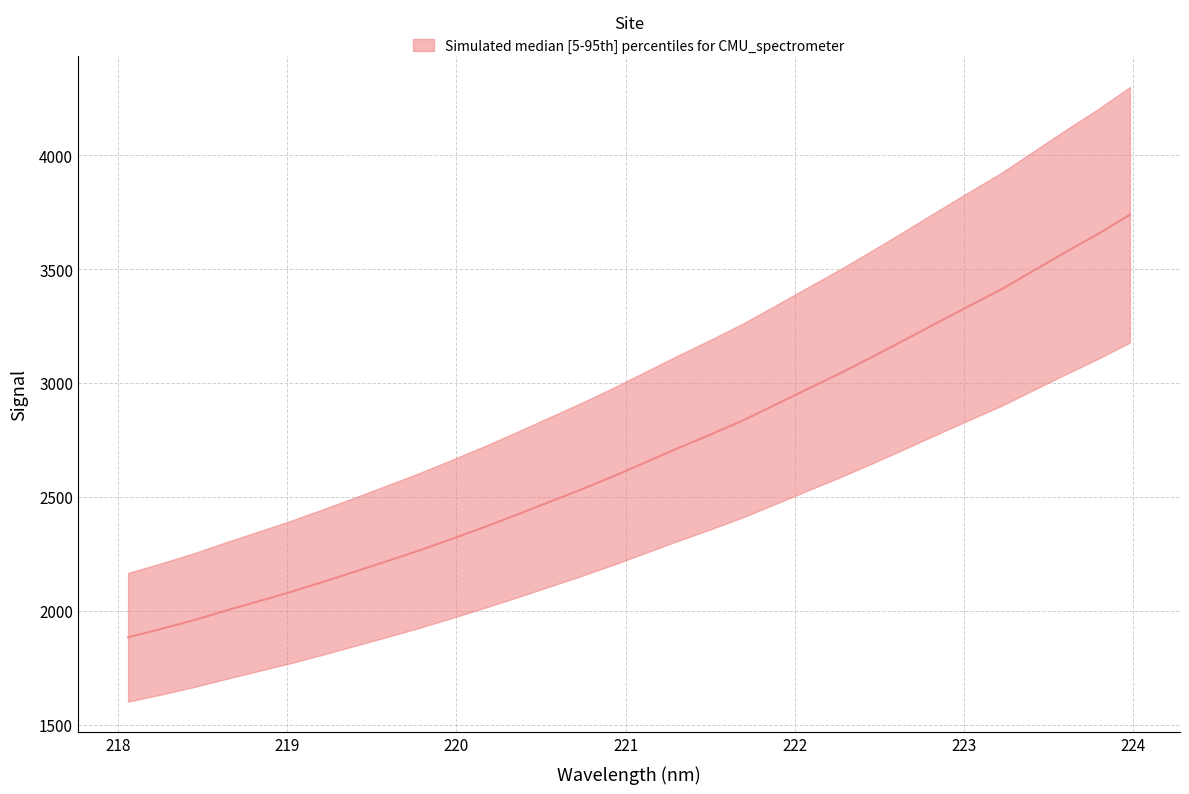

What is the difference between the maximum and minimum values?

1855.4